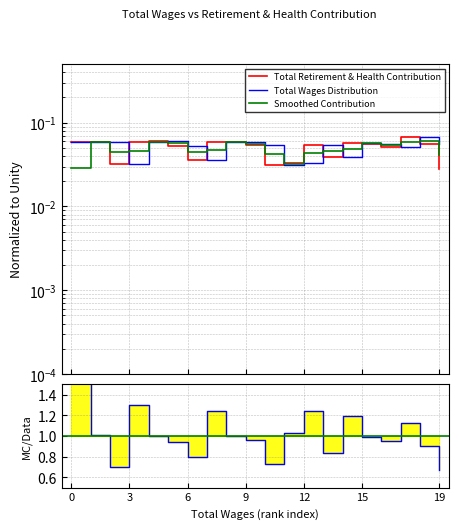

How many series are shown in this chart?

4